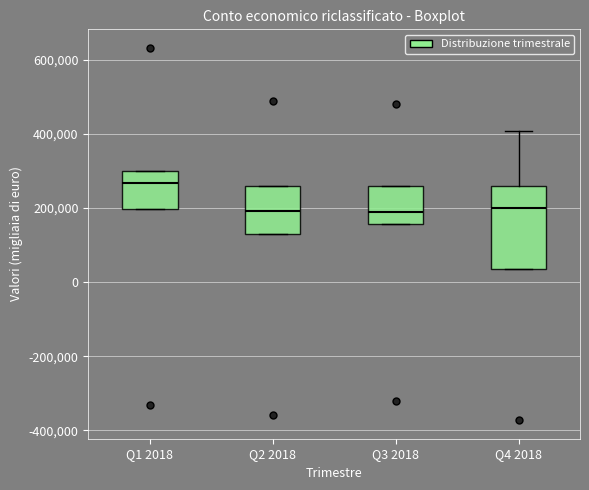

Reading left to right, read every box against the y-axis: the position of its median line, the range the box covers, and the ends of its whiskers. The values are not printed on the chart, so give them approximately, as read against the axis.

Q1 2018: median 260000, box 200000 to 300000, whiskers 200000 to 300000
Q2 2018: median 200000, box 140000 to 260000, whiskers 140000 to 260000
Q3 2018: median 180000, box 160000 to 260000, whiskers 160000 to 260000
Q4 2018: median 200000, box 40000 to 260000, whiskers 40000 to 400000